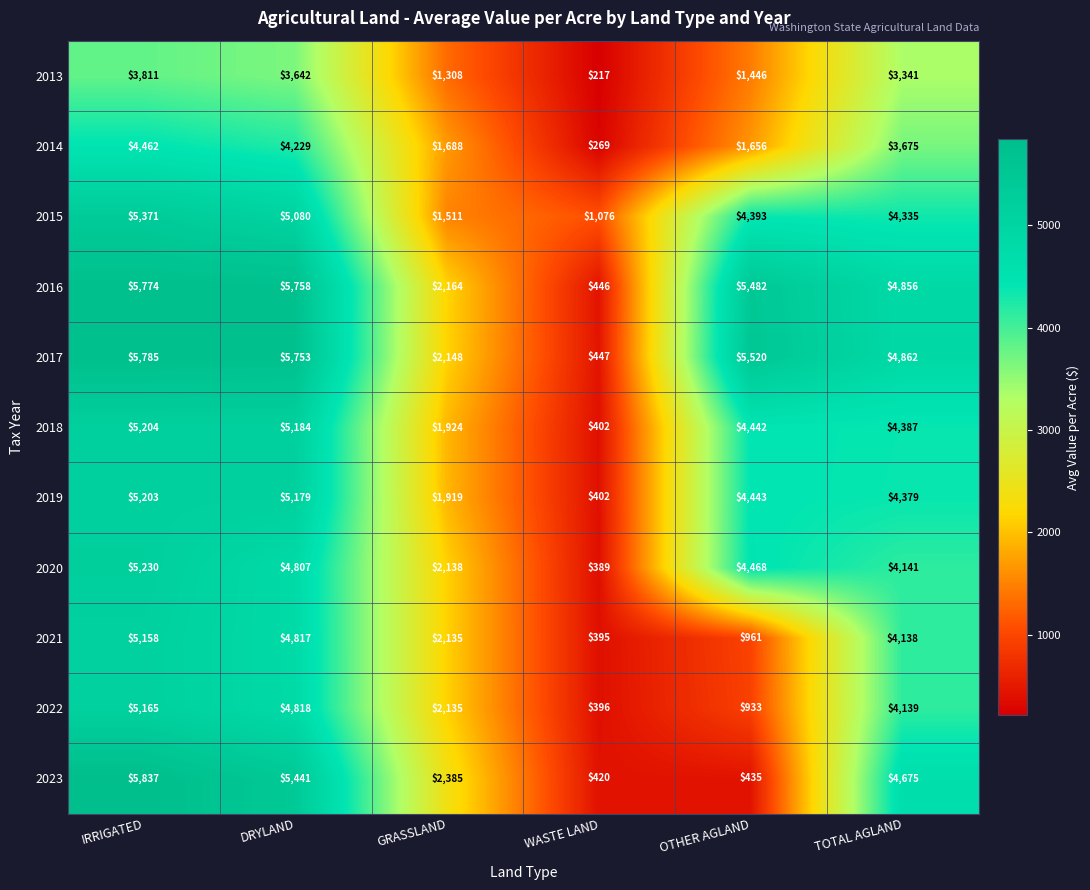

Which series has the largest total across all categories?

2017